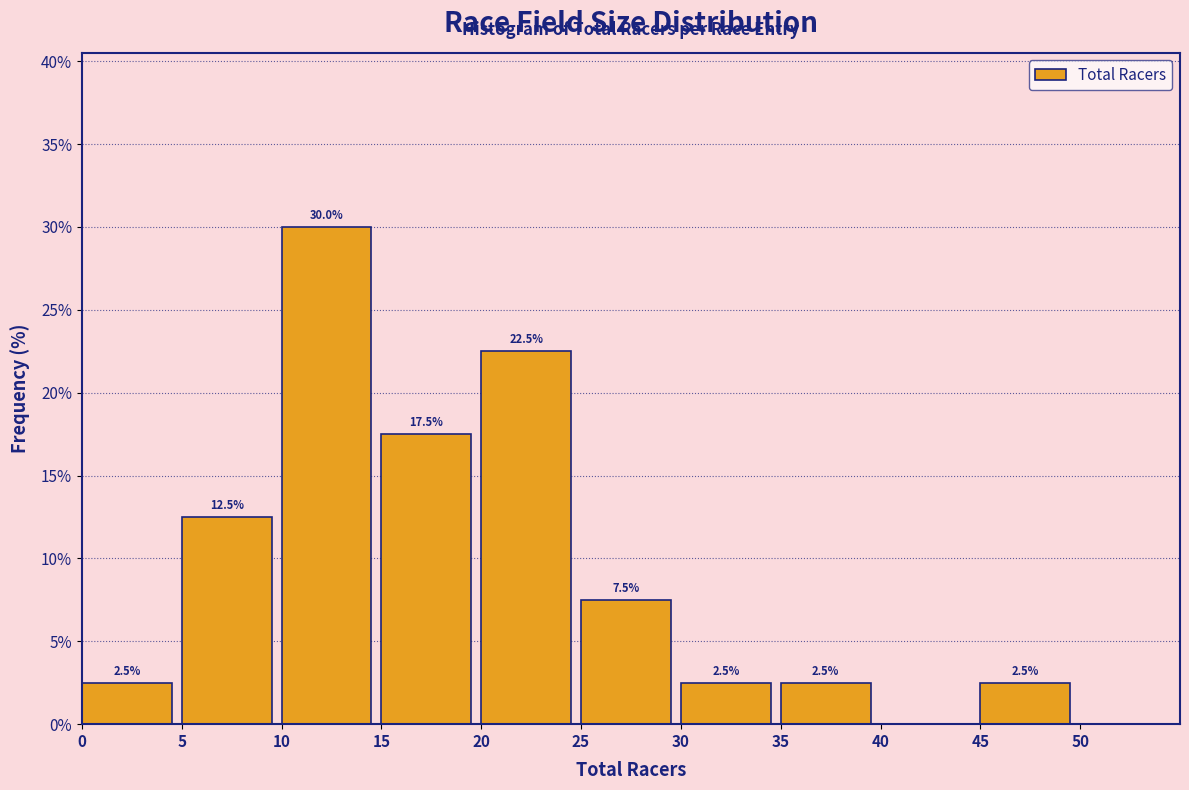

Over which range of the x-axis is the bar tallest?

10 to 15